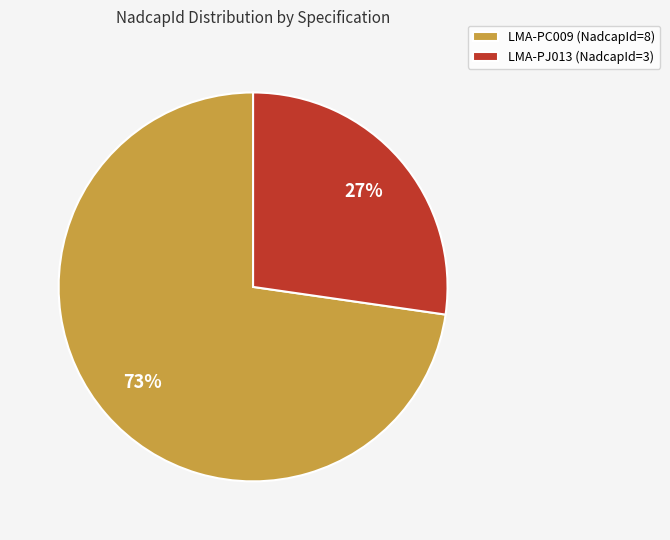

The LMA-PJ013 slice represents 27% of the pie. True or false?

True